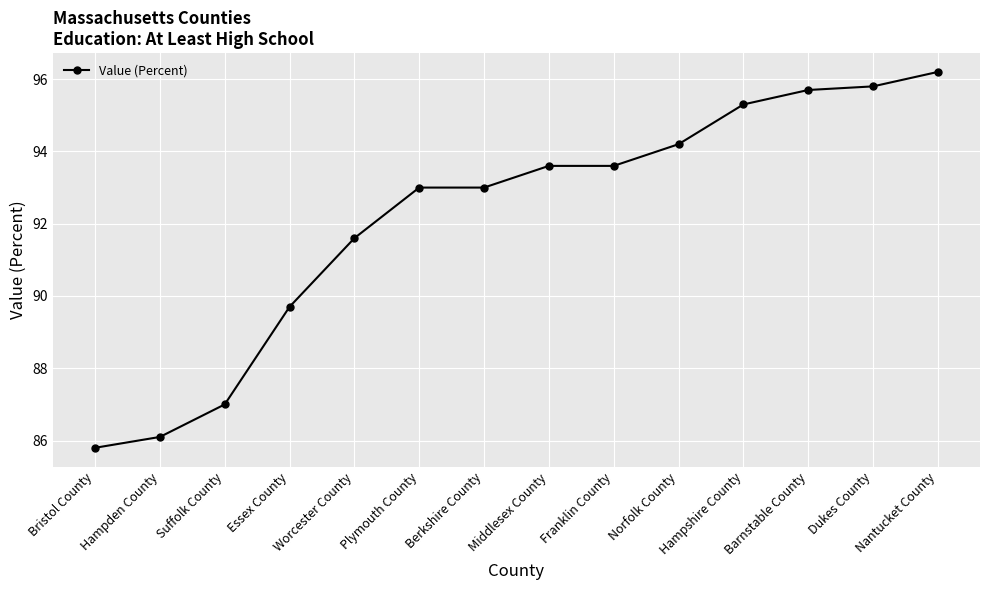

True or false: the data shows 38.0 at Norfolk County.

False